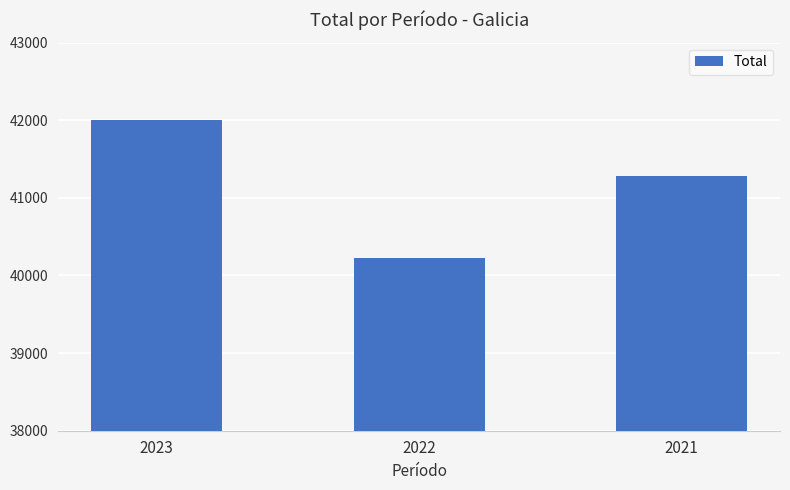

Rank the categories by value from lowest to highest.

2022, 2021, 2023